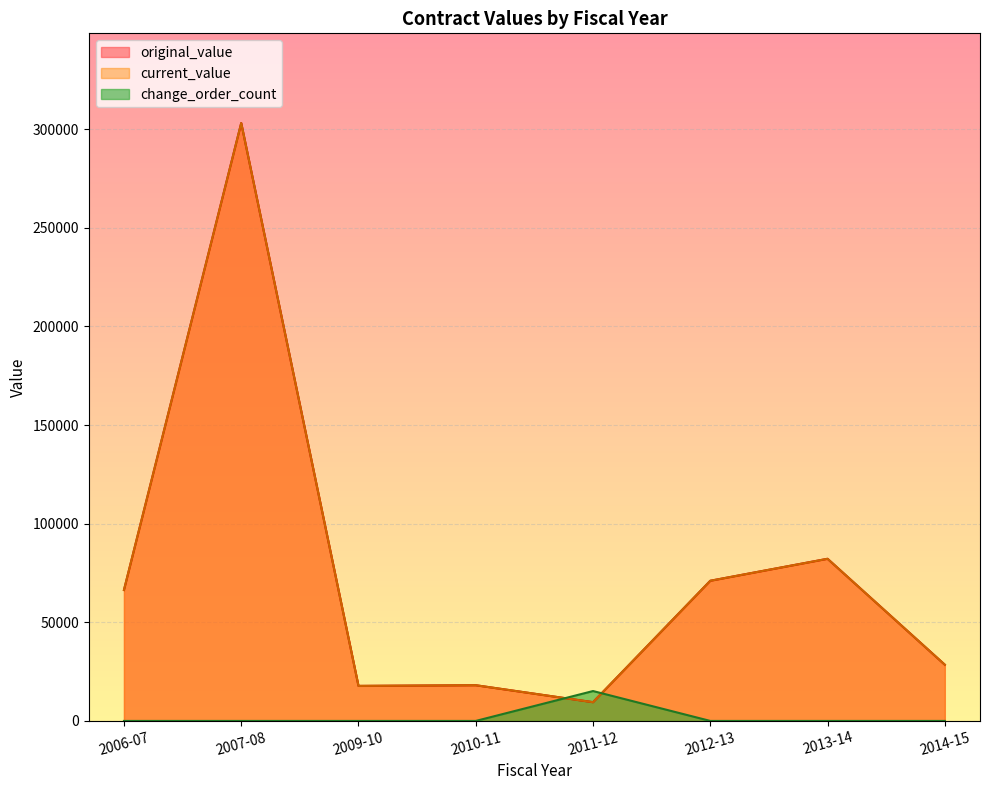

Rank the series at 2010-11 from lowest to highest value.

change_order_count, original_value, current_value